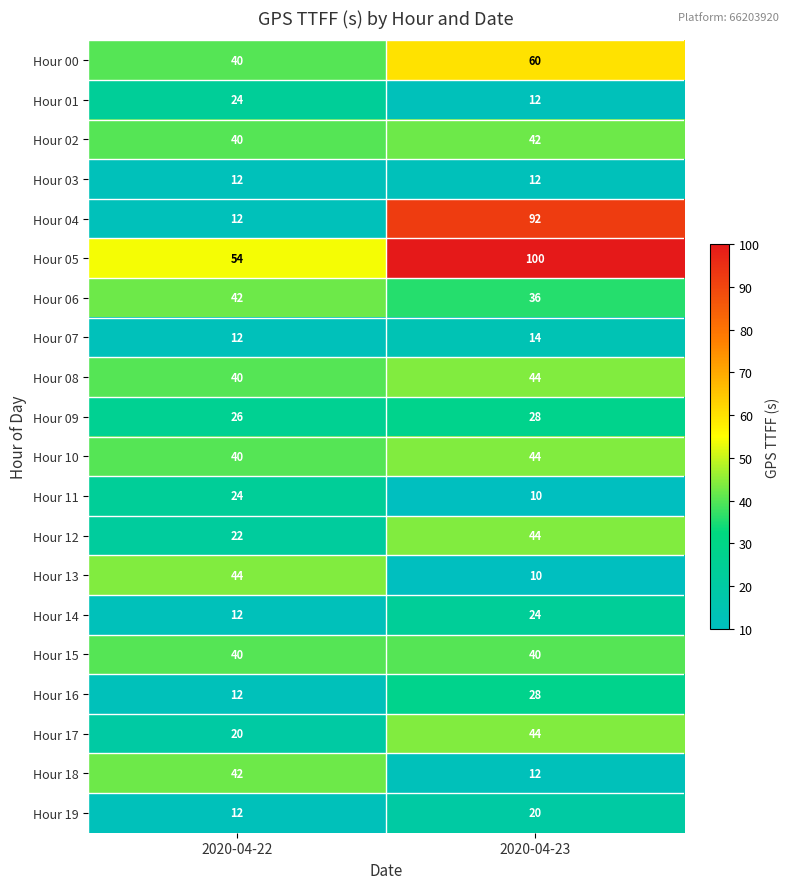

At which label is Hour 07 closest to 13?

2020-04-22